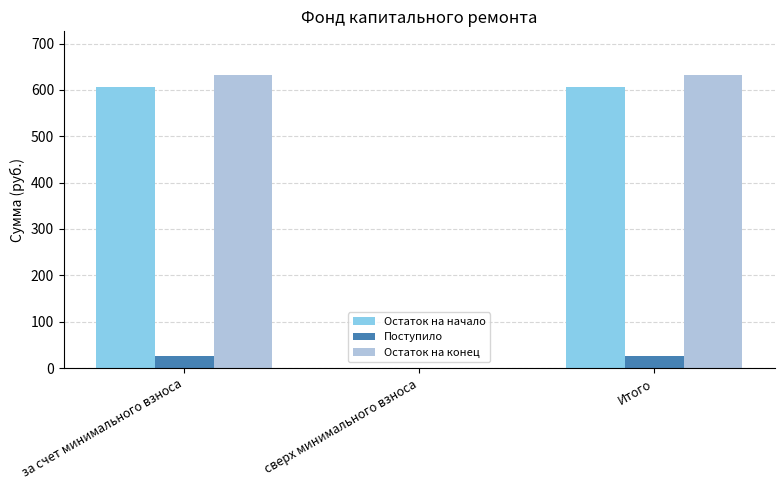

At which label does Остаток на начало first exceed 606?

за счет минимального взноса